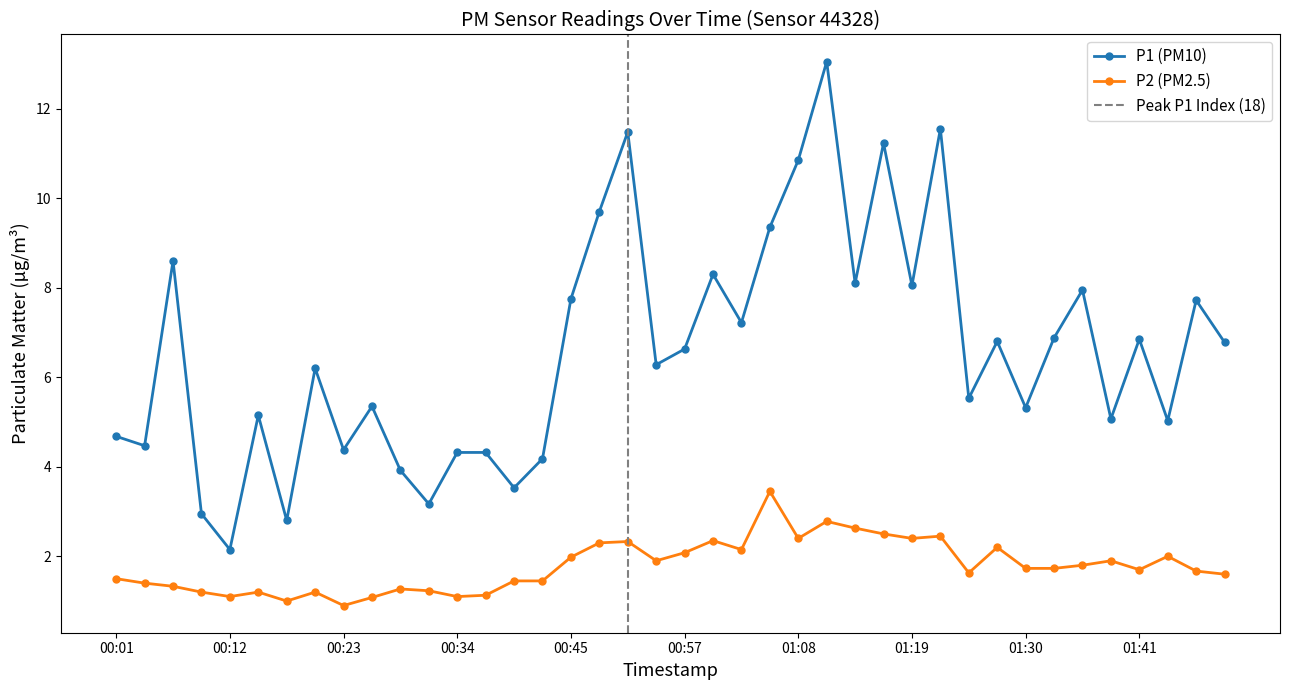

Which series has the largest total across all categories?

P1